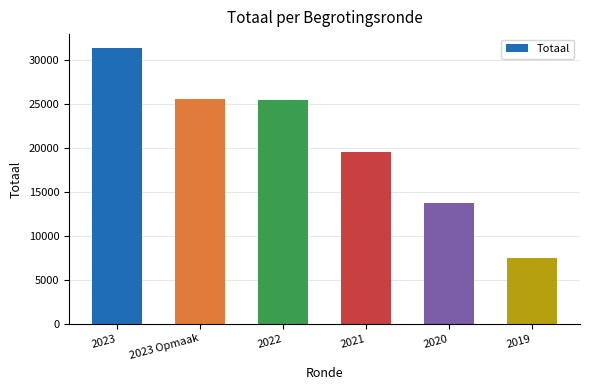

At which category does the chart reach its peak across all series?

2023